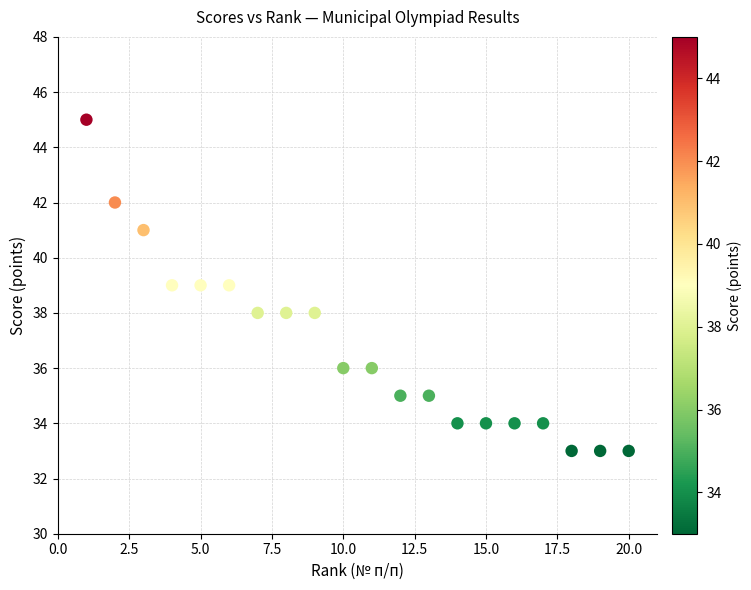

What is the range of X values (max minus min)?

19